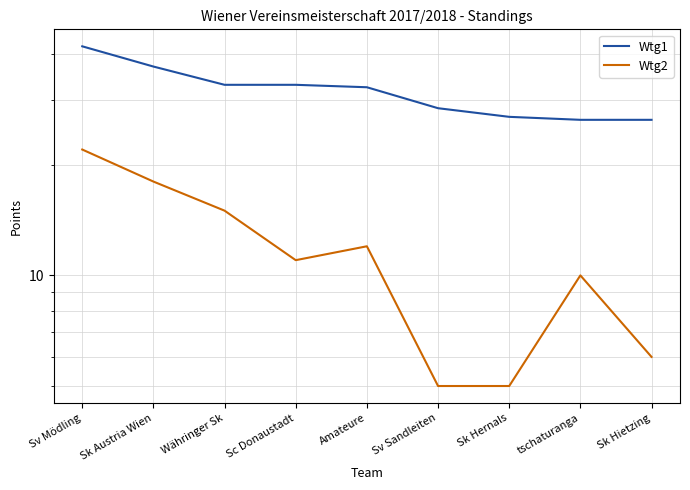

Reading left to right, extract all data points from this chart.

Wtg1: Sv Mödling=42.0	Sk Austria Wien=37.0	Währinger Sk=33.0	Sc Donaustadt=33.0	Amateure=32.5	Sv Sandleiten=28.5	Sk Hernals=27.0	tschaturanga=26.5	Sk Hietzing=26.5
Wtg2: Sv Mödling=22.0	Sk Austria Wien=18.0	Währinger Sk=15.0	Sc Donaustadt=11.0	Amateure=12.0	Sv Sandleiten=5.0	Sk Hernals=5.0	tschaturanga=10.0	Sk Hietzing=6.0